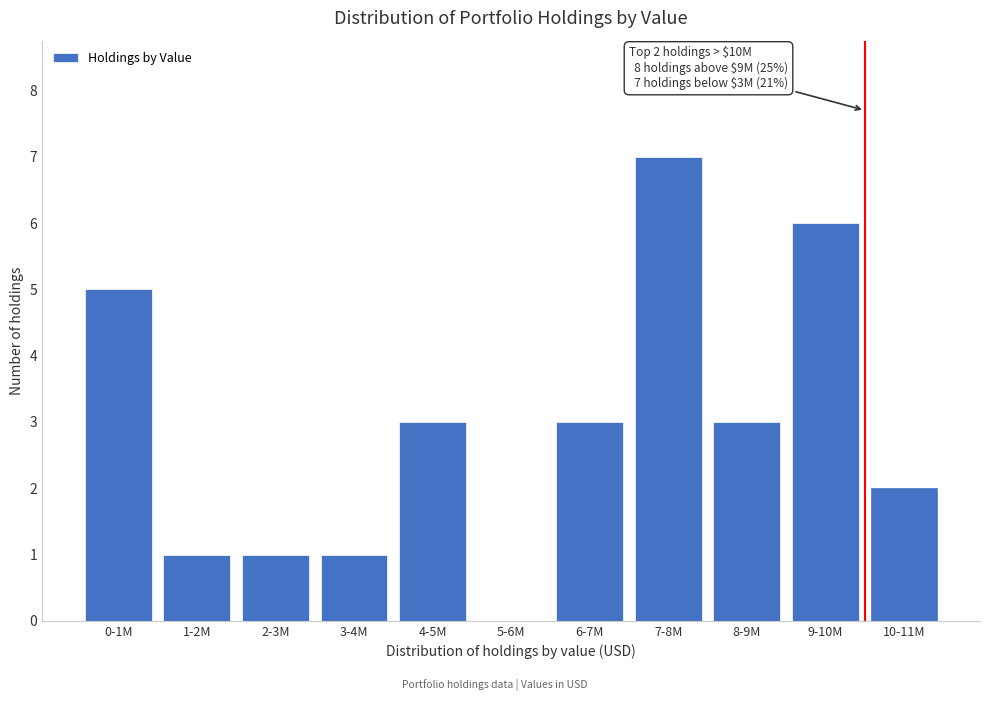

Reading right to left, transcribe all the data shown in this chart.

10-11M=2	9-10M=6	8-9M=3	7-8M=7	6-7M=3	5-6M=0	4-5M=3	3-4M=1	2-3M=1	1-2M=1	0-1M=5